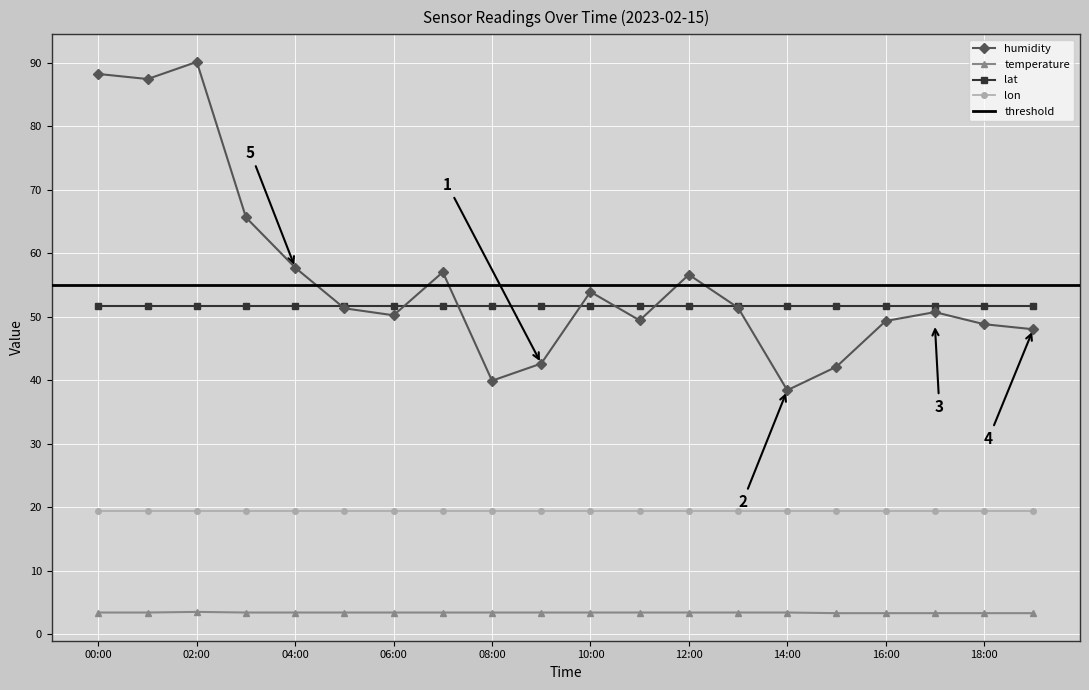

True or false: temperature and humidity cross at least once.

False